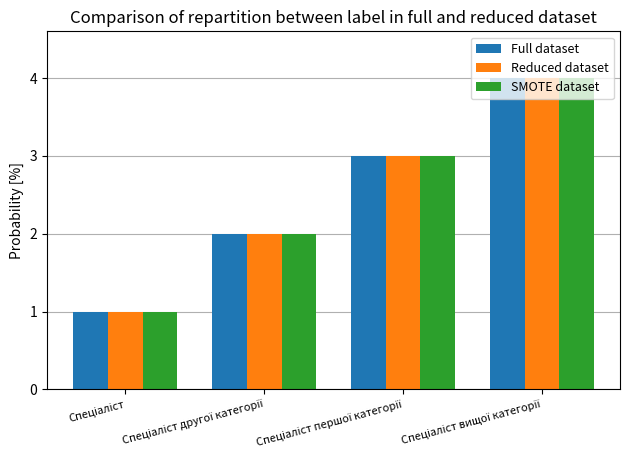

Count the SMOTE dataset values in the range 2 to 4.

3